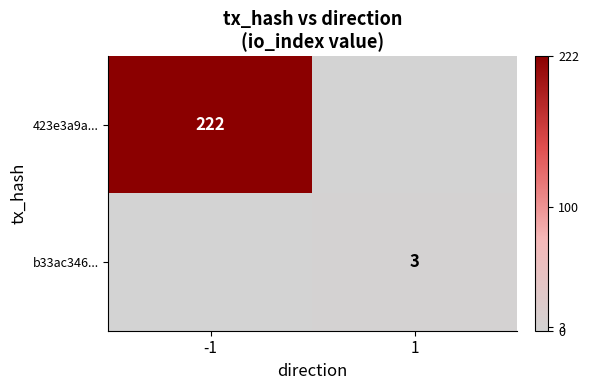

True or false: b33ac346... has a value of 5 at 1.

False